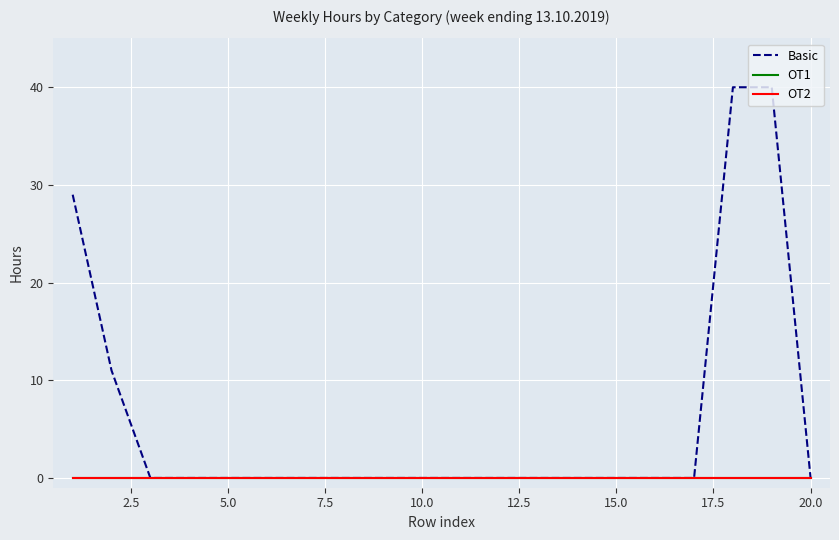

Which series has the largest range (max minus min)?

Basic